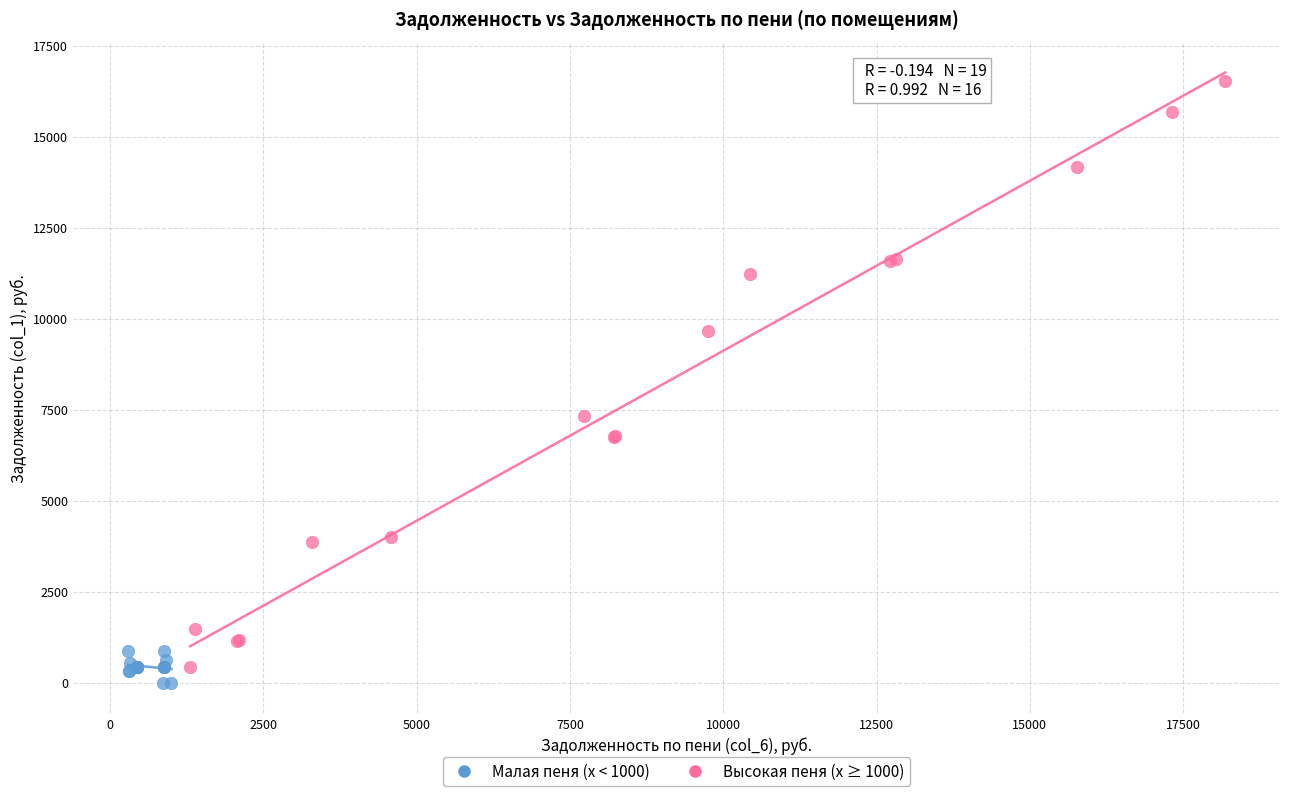

Which series contains the highest Y value?

Высокая пеня (x ≥ 1000)